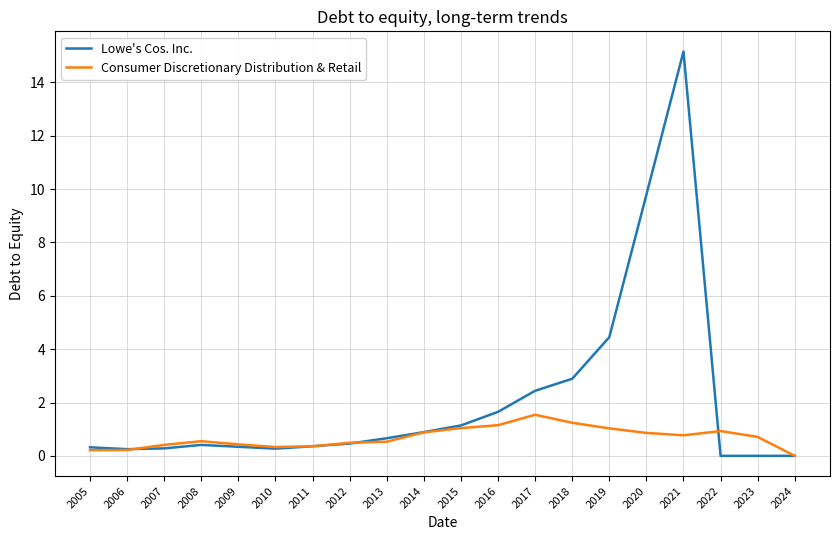

The value of Lowe's Cos. Inc. at 2020 is 5.8. True or false?

False